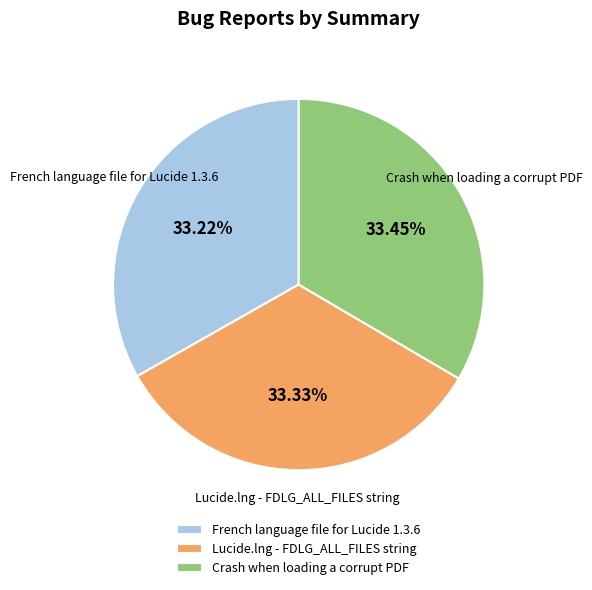

Approximately how many times larger is the value at Crash when loading a corrupt PDF compared to French language file for Lucide 1.3.6?

1.0